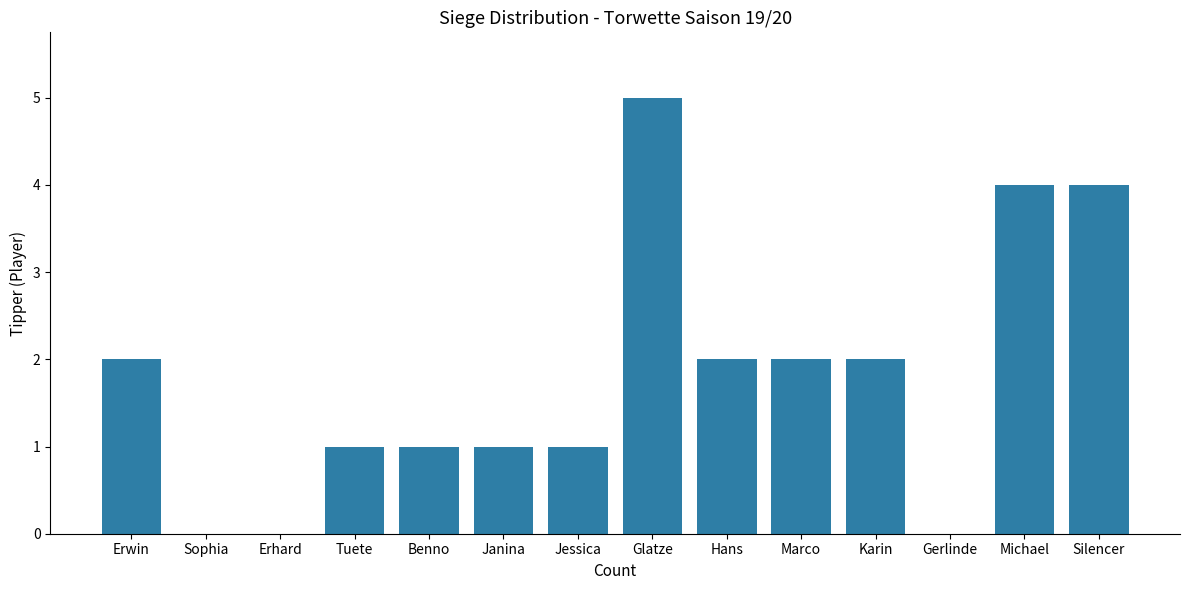

What is the maximum value shown in the chart?

5